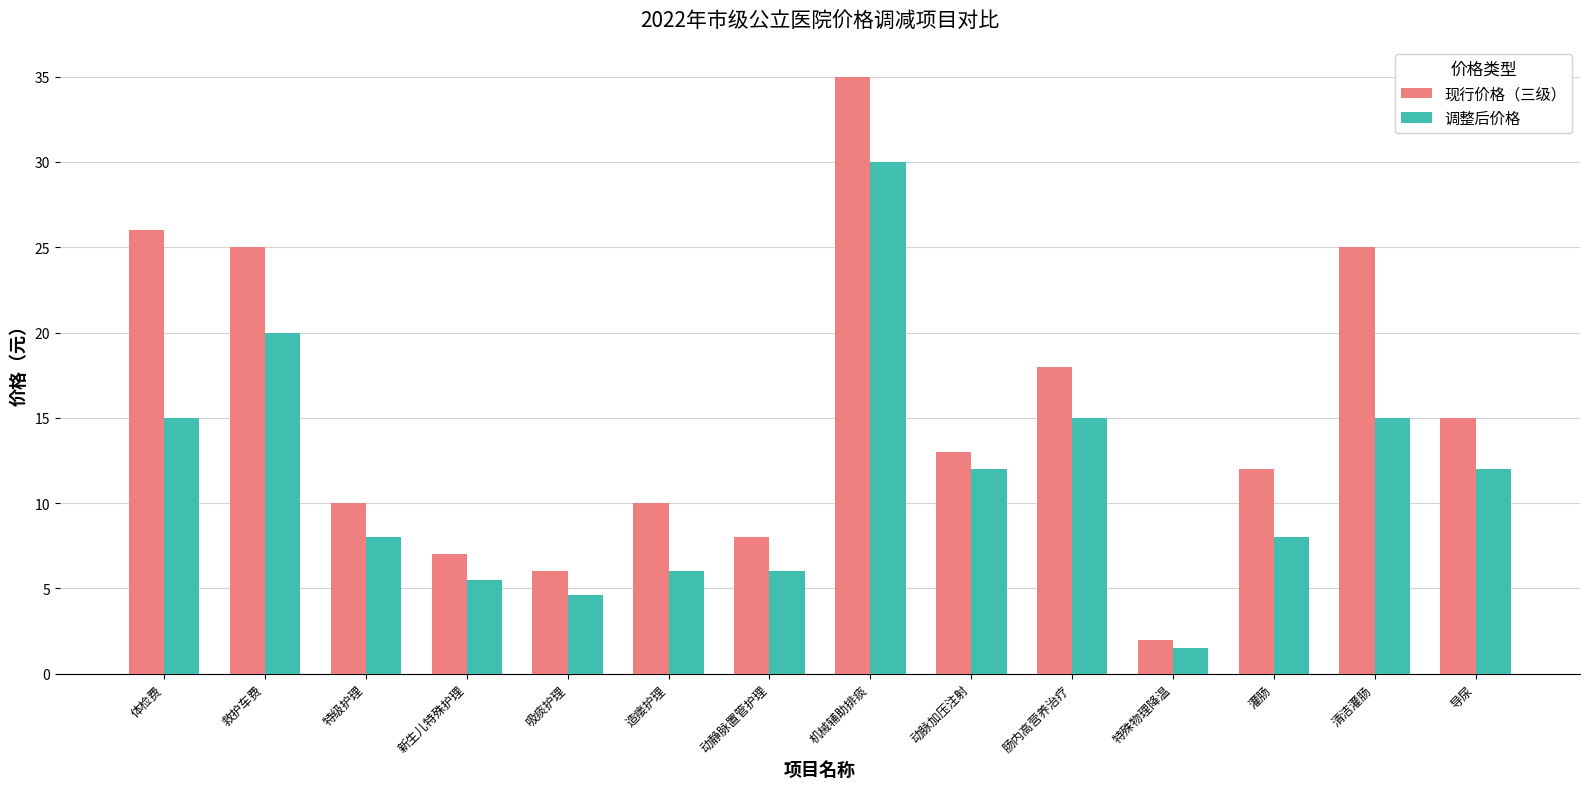

Reading left to right, transcribe all the data shown in this chart.

现行价格（三级）: 体检费=26.0	救护车费=25.0	特级护理=10.0	新生儿特殊护理=7.0	吸痰护理=6.0	造瘘护理=10.0	动静脉置管护理=8.0	机械辅助排痰=35.0	动脉加压注射=13.0	肠内高营养治疗=18.0	特殊物理降温=2.0	灌肠=12.0	清洁灌肠=25.0	导尿=15.0
调整后价格: 体检费=15.0	救护车费=20.0	特级护理=8.0	新生儿特殊护理=5.5	吸痰护理=4.6	造瘘护理=6.0	动静脉置管护理=6.0	机械辅助排痰=30.0	动脉加压注射=12.0	肠内高营养治疗=15.0	特殊物理降温=1.5	灌肠=8.0	清洁灌肠=15.0	导尿=12.0